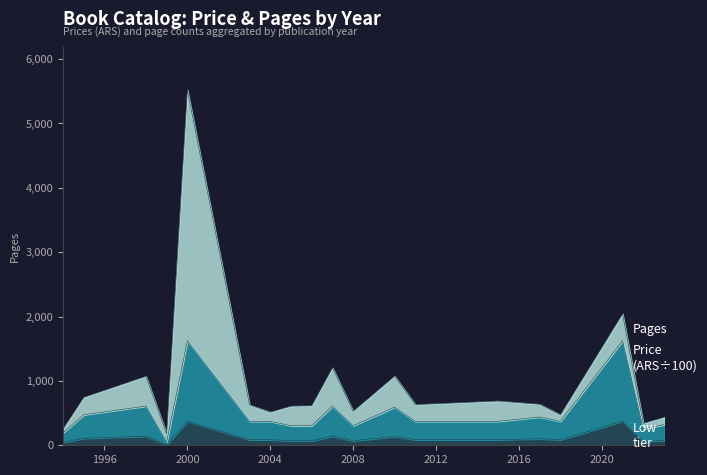

What is the minimum value shown in the chart?

11.7